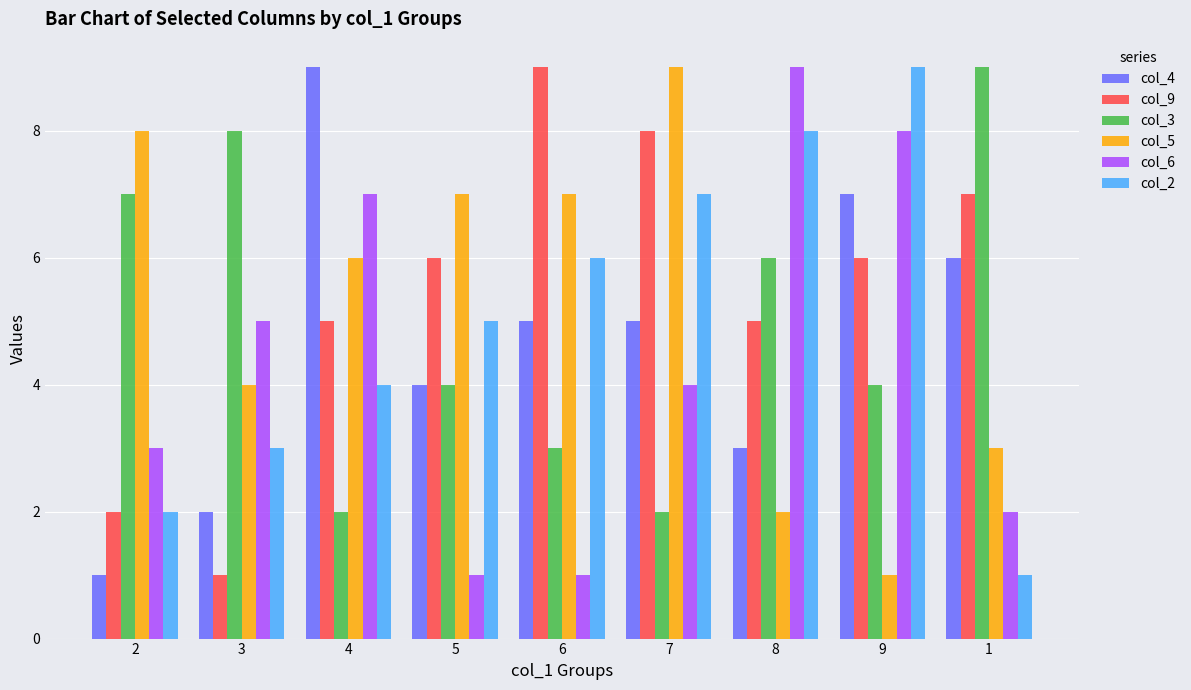

Does the chart contain stacked bars?

No